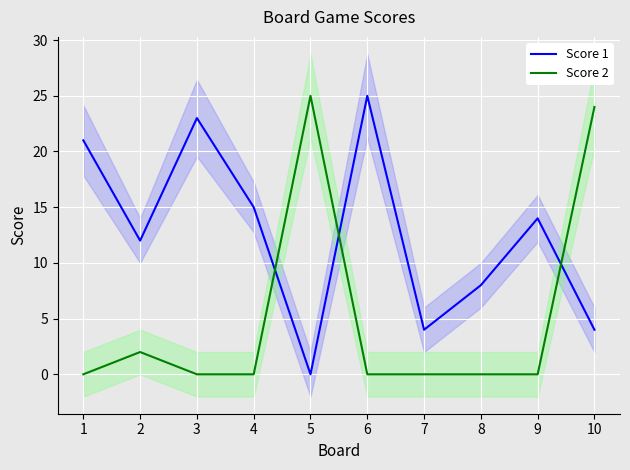

Is it true that Score 1 equals 12 at 2?

True